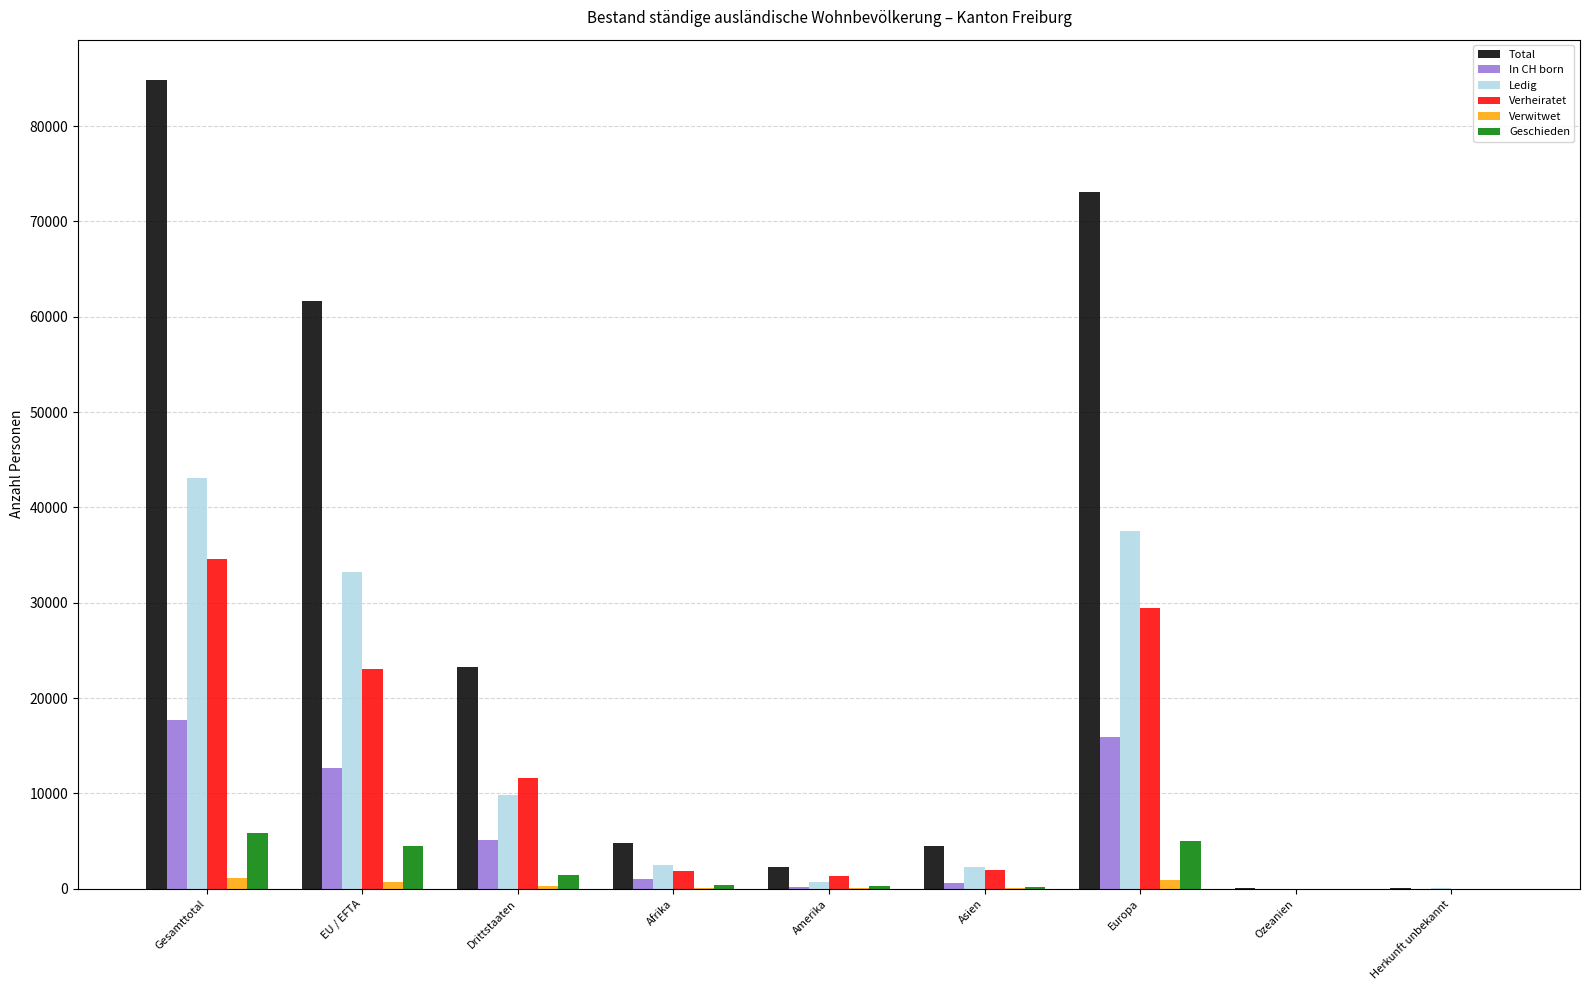

Which series has the largest total across all categories?

Total